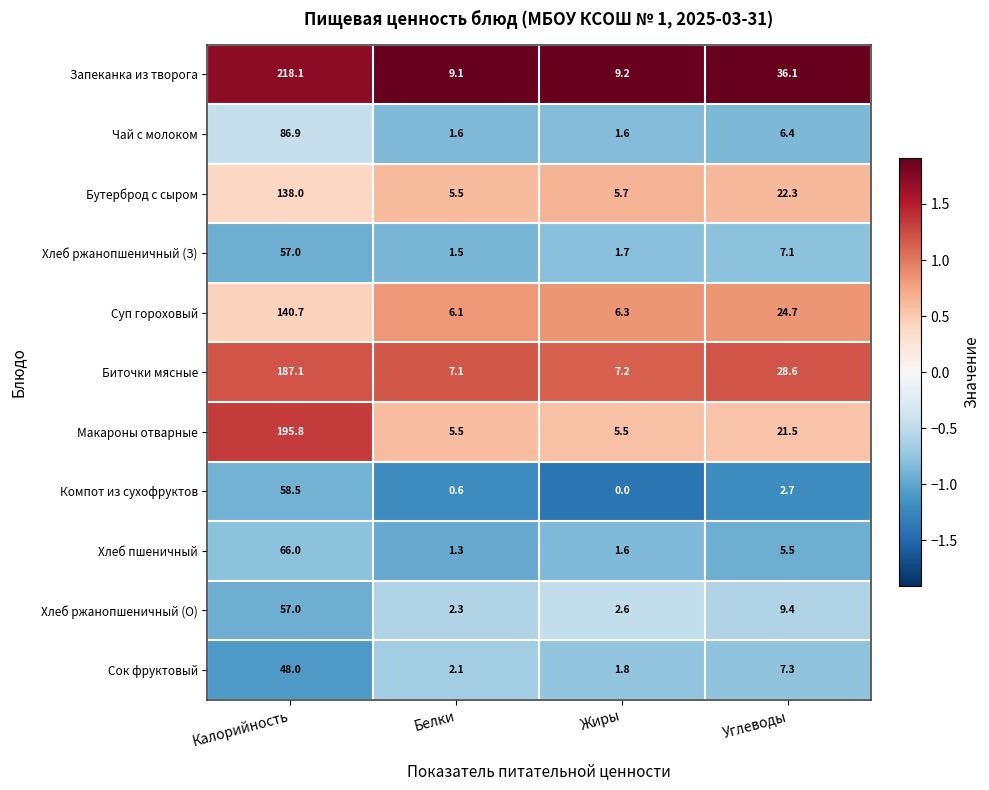

True or false: Компот из сухофруктов has a value of 27.0 at Жиры.

False